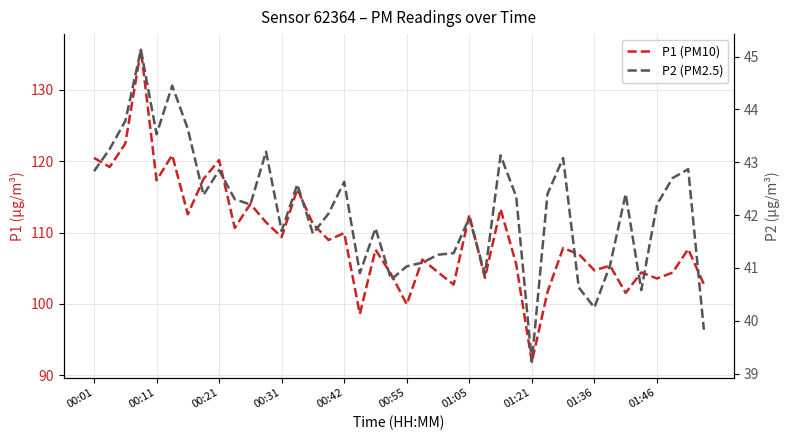

Is it true that P1 (PM10) equals 120.5 at 00:01?

True